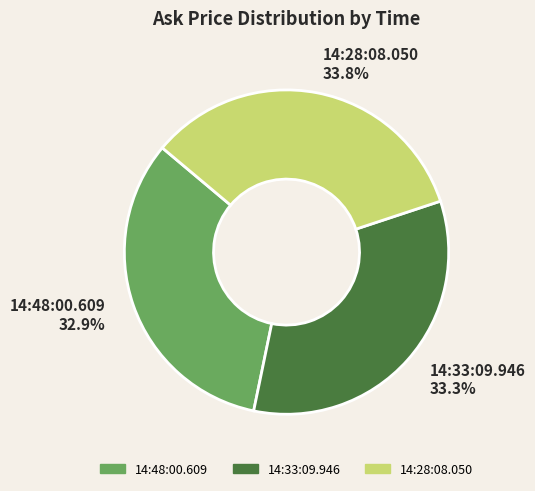

What percentage is NOT represented by 14:33:09.946?

66.7%